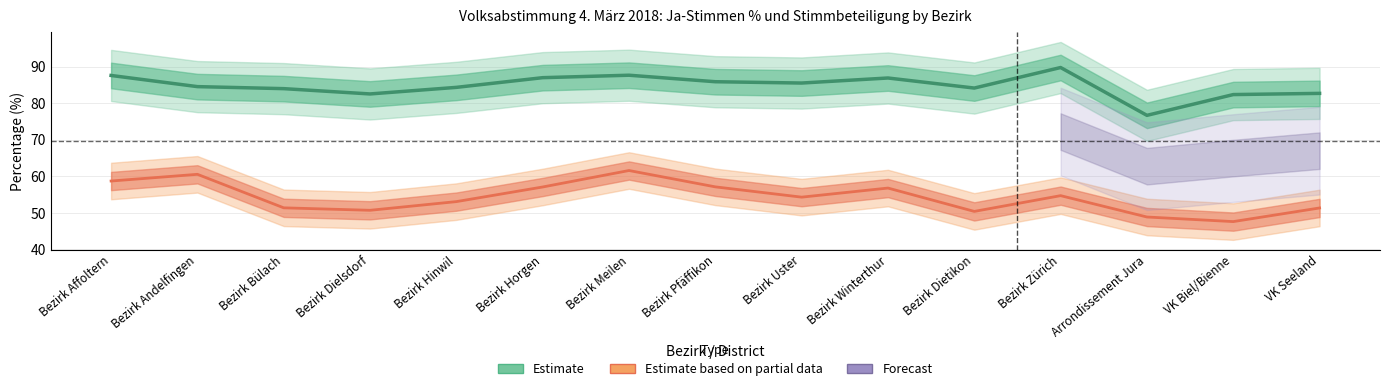

True or false: Ja_Prozent and Stimmbeteiligung intersect in this chart.

False